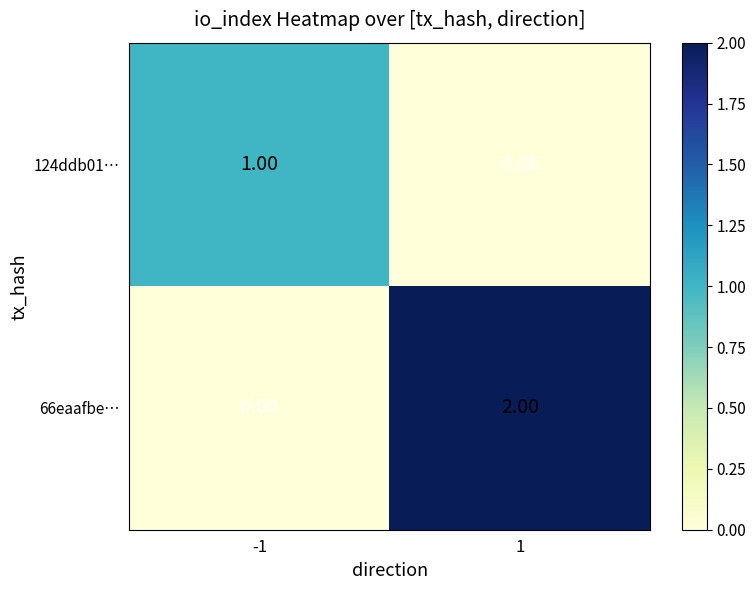

Rank the series by their average value, from lowest to highest.

124ddb01…, 66eaafbe…